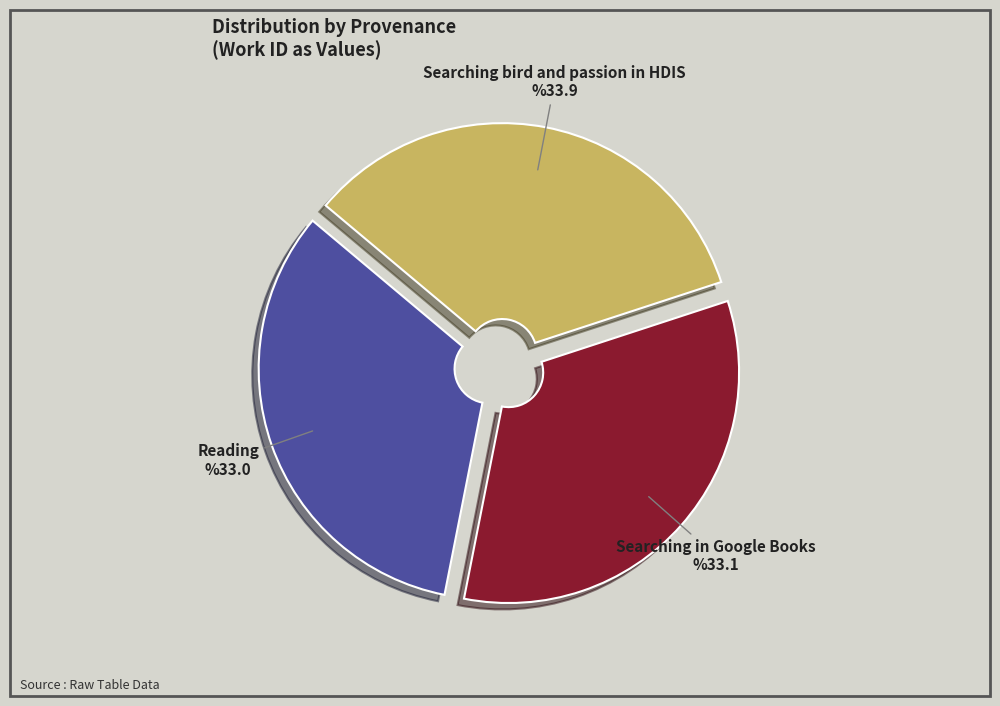

Does any single category account for the majority?

No